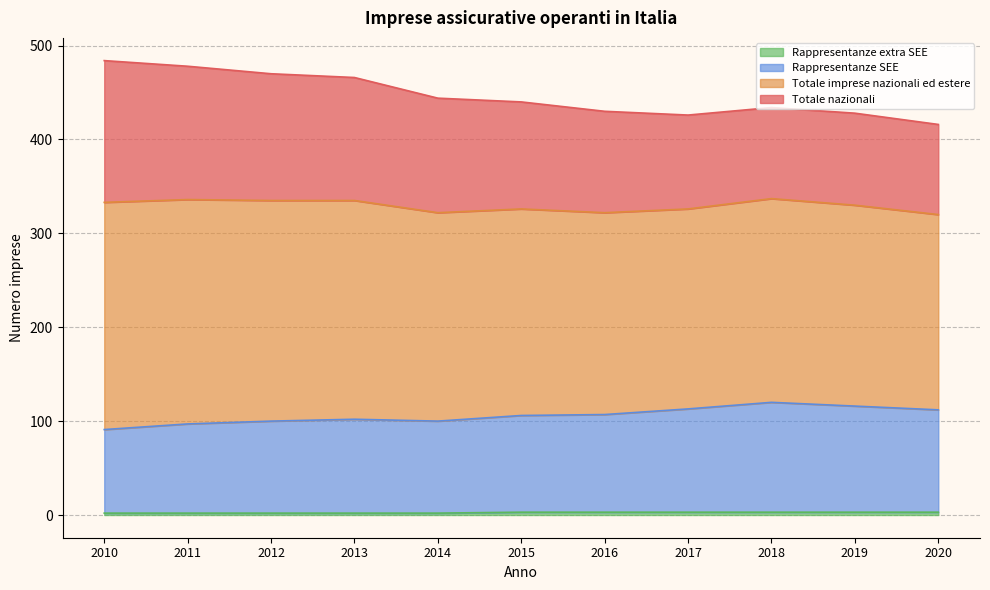

At how many categories does at least one series exceed 73?

11